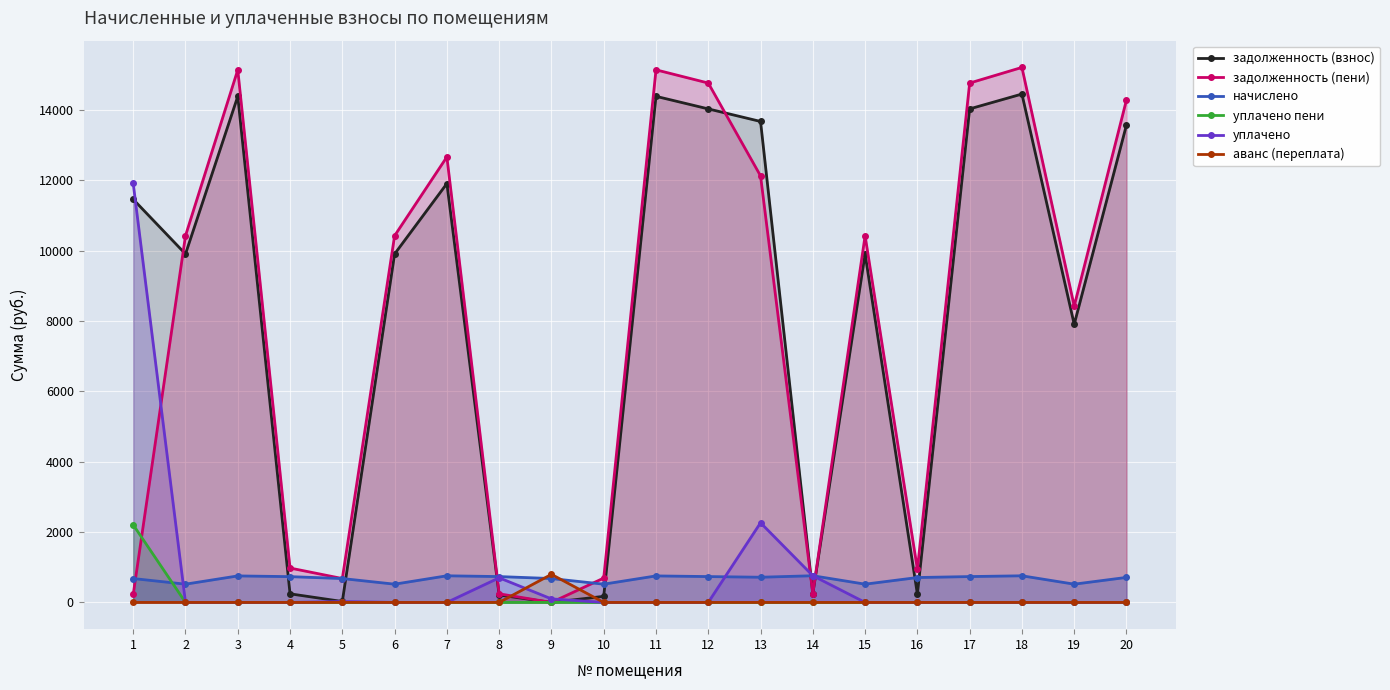

Where is the first local minimum for задолженность (взнос)?

2